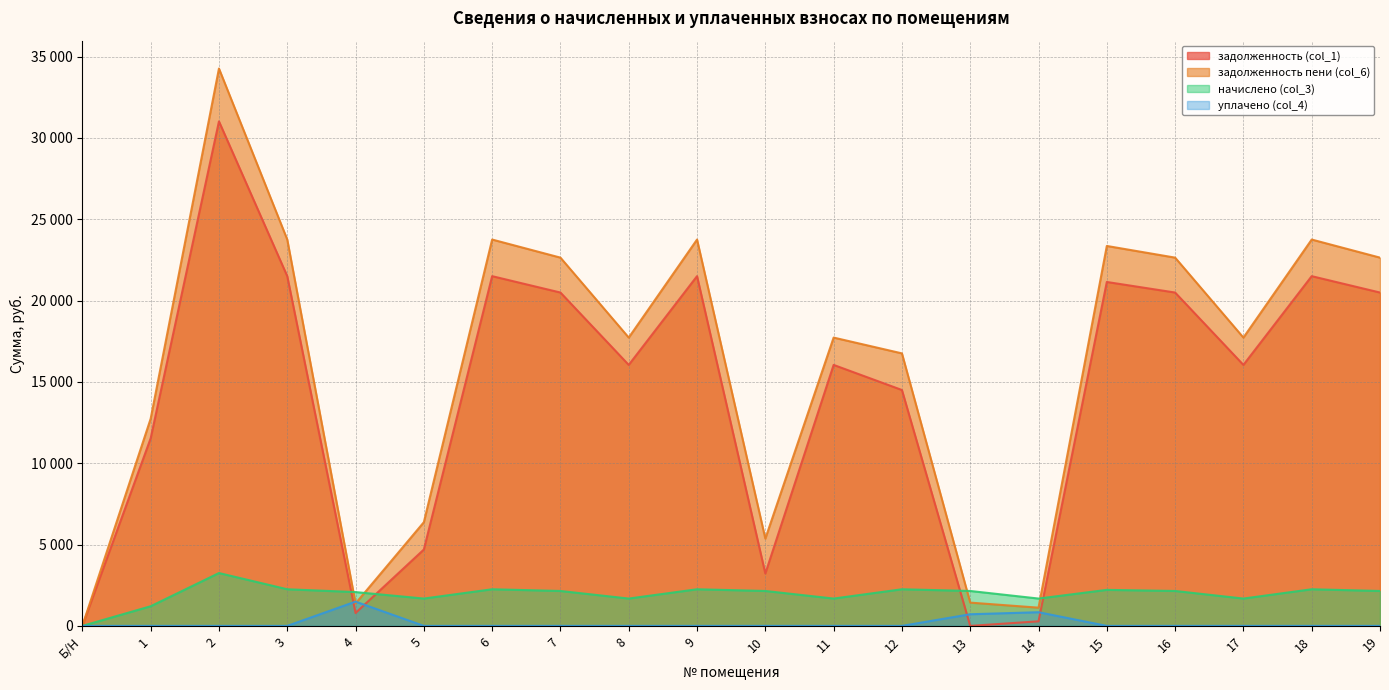

Reading left to right, transcribe all the data shown in this chart.

задолженность (col_1): Б/Н=0.0	1=11531.9	2=31022.3	3=21504.4	4=792.4	5=4695.0	6=21504.4	7=20497.4	8=16047.1	9=21504.4	10=3220.0	11=16047.1	12=14504.4	13=0.0	14=280.1	15=21147.1	16=20497.4	17=16047.1	18=21504.4	19=20497.4
задолженность пени (col_6): Б/Н=0.0	1=12739.6	2=34271.2	3=23756.5	4=1379.1	5=6375.6	6=23756.5	7=22644.1	8=17727.7	9=23756.5	10=5366.7	11=17727.7	12=16756.5	13=1431.1	14=1120.4	15=23361.8	16=22644.1	17=17727.7	18=23756.5	19=22644.1
начислено (col_3): Б/Н=0.0	1=1207.7	2=3248.9	3=2252.1	4=2078.6	5=1680.6	6=2252.1	7=2146.7	8=1680.6	9=2252.1	10=2146.7	11=1680.6	12=2252.1	13=2146.7	14=1680.6	15=2214.7	16=2146.7	17=1680.6	18=2252.1	19=2146.7
уплачено (col_4): Б/Н=0.0	1=0.0	2=0.0	3=0.0	4=1492.0	5=0.0	6=0.0	7=0.0	8=0.0	9=0.0	10=0.0	11=0.0	12=0.0	13=715.6	14=840.3	15=0.0	16=0.0	17=0.0	18=0.0	19=0.0